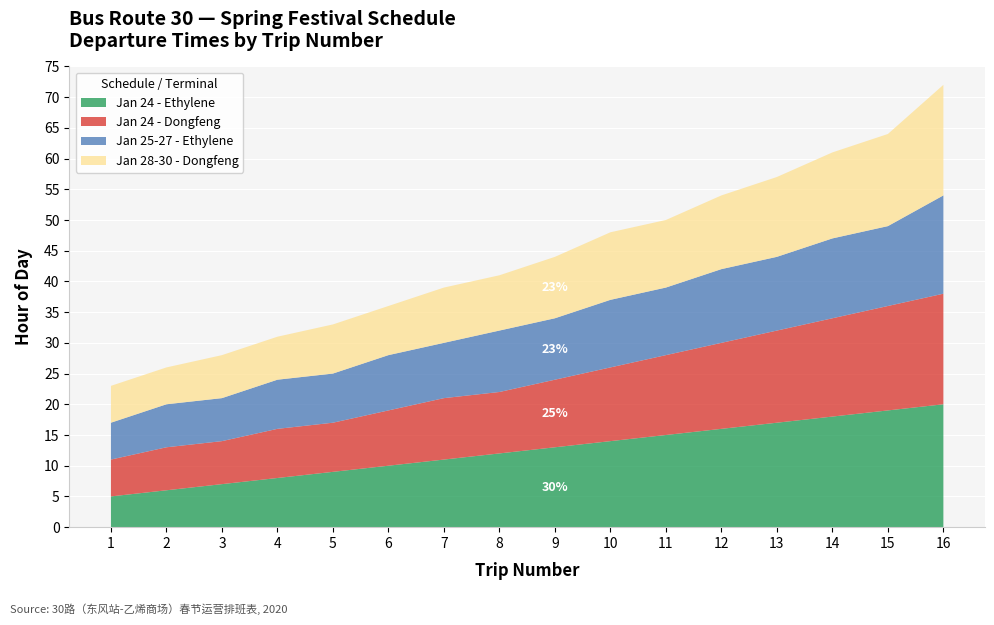

Reading left to right, list all the values displayed in this chart.

Jan 24 - Ethylene: 1=5	2=6	3=7	4=8	5=9	6=10	7=11	8=12	9=13	10=14	11=15	12=16	13=17	14=18	15=19	16=20
Jan 24 - Dongfeng: 1=6	2=7	3=7	4=8	5=8	6=9	7=10	8=10	9=11	10=12	11=13	12=14	13=15	14=16	15=17	16=18
Jan 25-27 - Ethylene: 1=6	2=7	3=7	4=8	5=8	6=9	7=9	8=10	9=10	10=11	11=11	12=12	13=12	14=13	15=13	16=16
Jan 28-30 - Dongfeng: 1=6	2=6	3=7	4=7	5=8	6=8	7=9	8=9	9=10	10=11	11=11	12=12	13=13	14=14	15=15	16=18